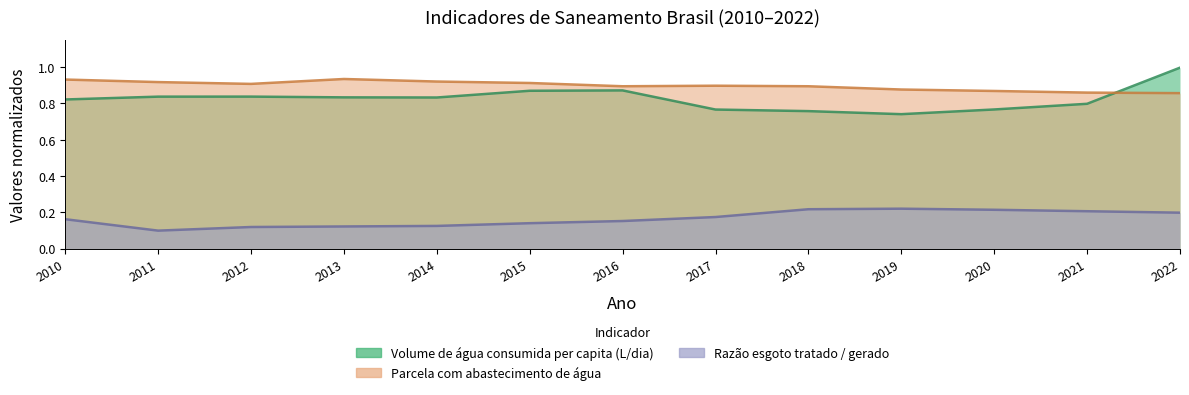

What is the sum of all Razão esgoto tratado / gerado values?

2.1